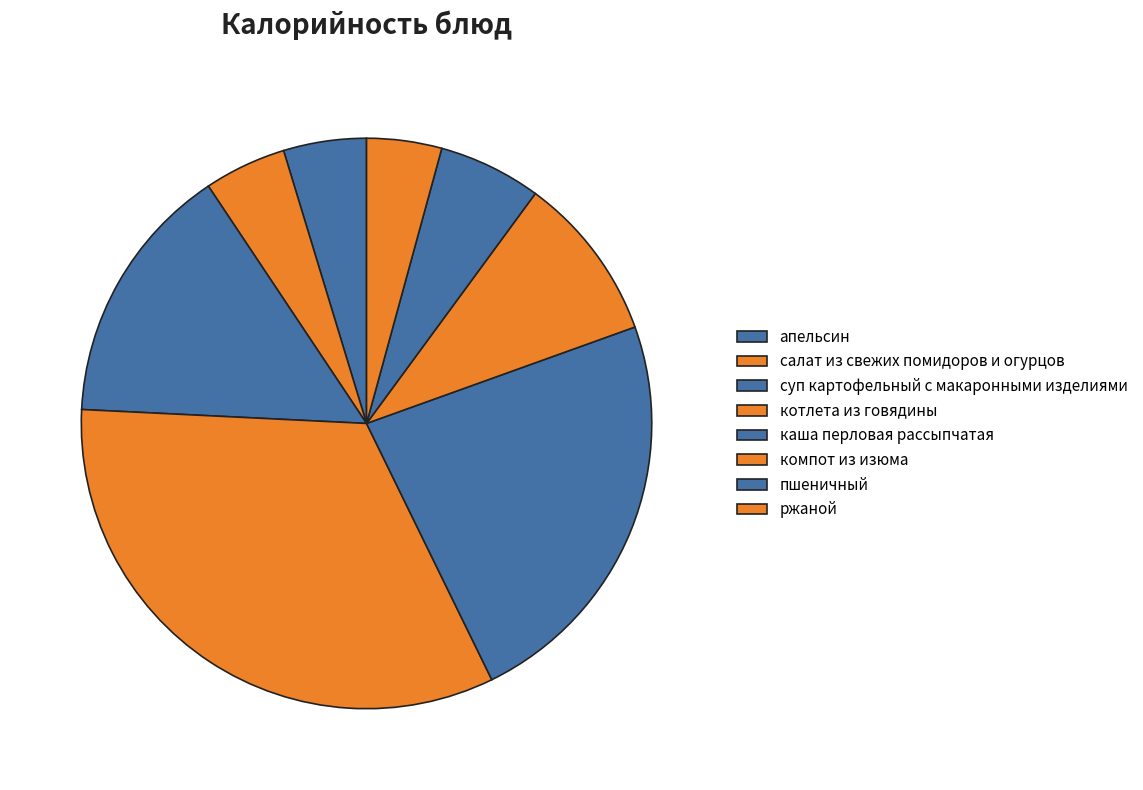

What percentage is the котлета из говядины slice, to the nearest percent?

33%